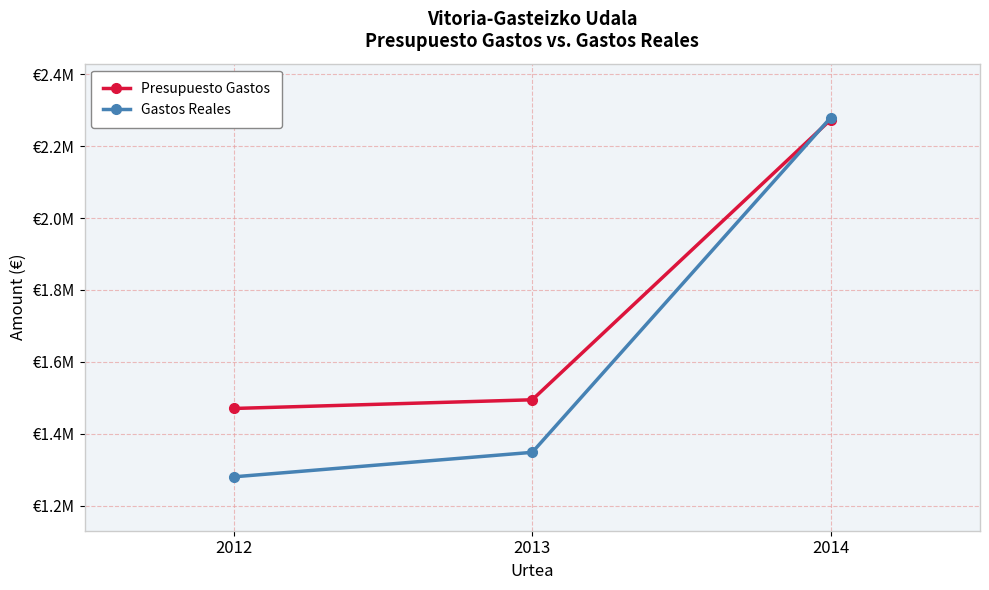

Which series has the widest spread of values?

Gastos Reales